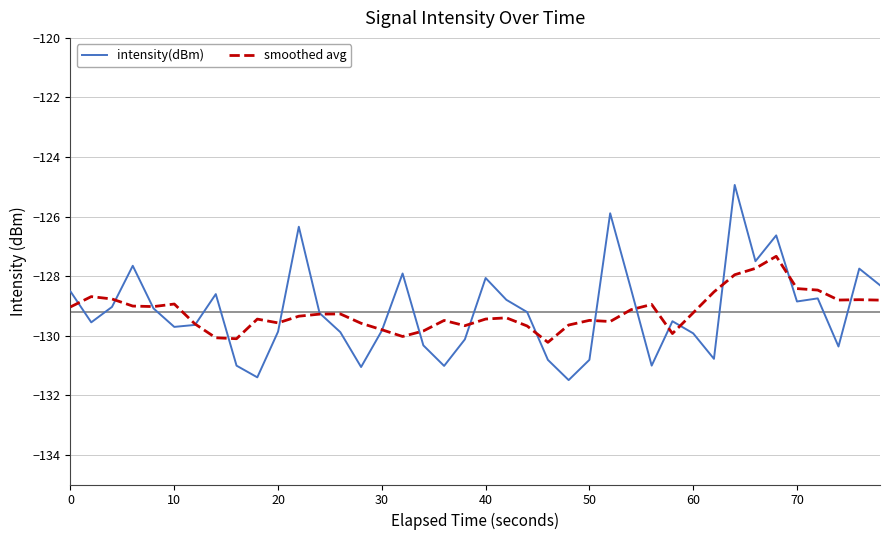

Does the chart display data point markers on the line(s)?

No